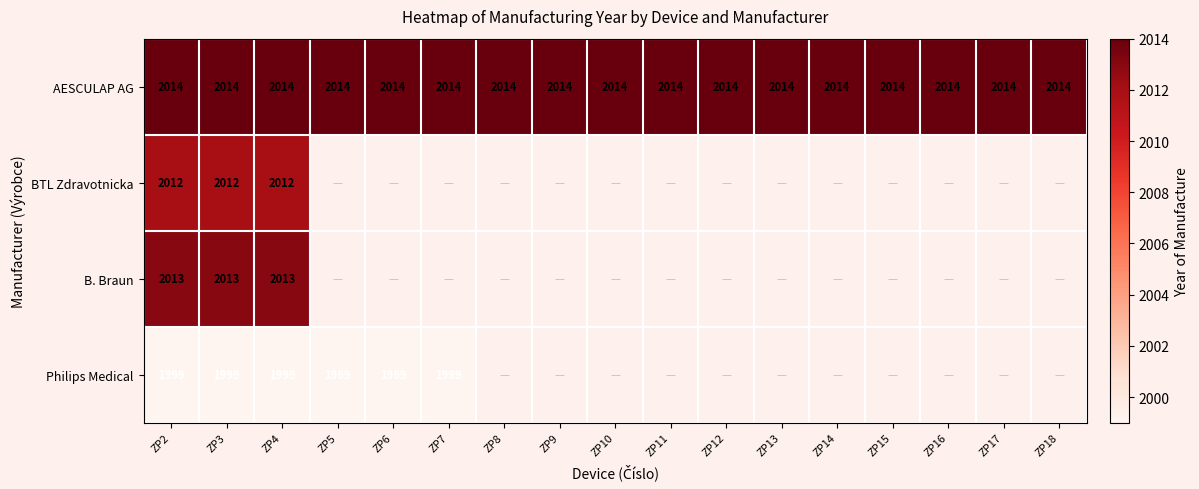

What is the greatest value displayed?

2014.0